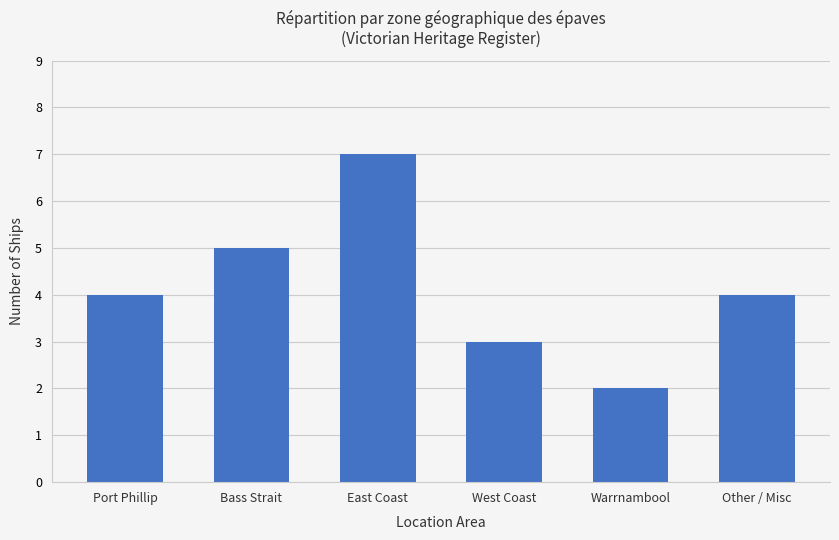

Count the number of data series in this chart.

1